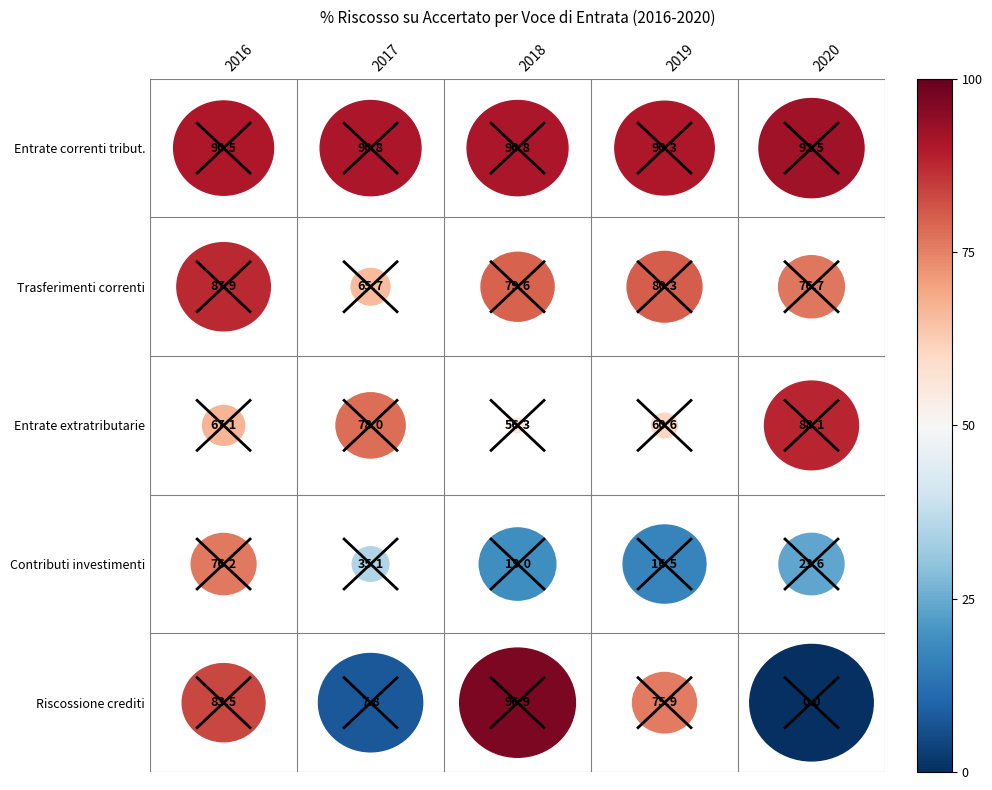

Reading left to right, list all the values displayed in this chart.

Entrate correnti di natura tribut.: 90.5	90.8	90.8	90.3	92.5
Trasferimenti correnti: 87.9	65.7	79.6	80.3	76.7
Entrate extratributarie: 67.1	78.0	56.3	60.6	88.1
Contributi agli investimenti: 76.2	35.1	19.0	16.5	23.6
Riscossione di crediti: 83.5	7.8	96.9	75.9	0.0